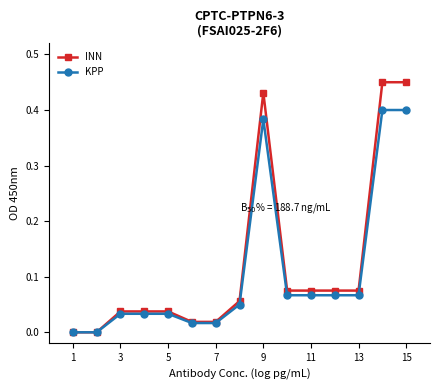

How many distinct data groups are displayed?

2